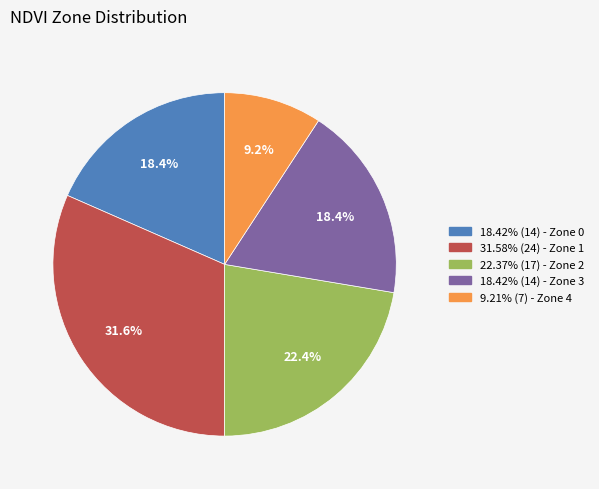

Is there any slice that represents more than half of the pie?

No